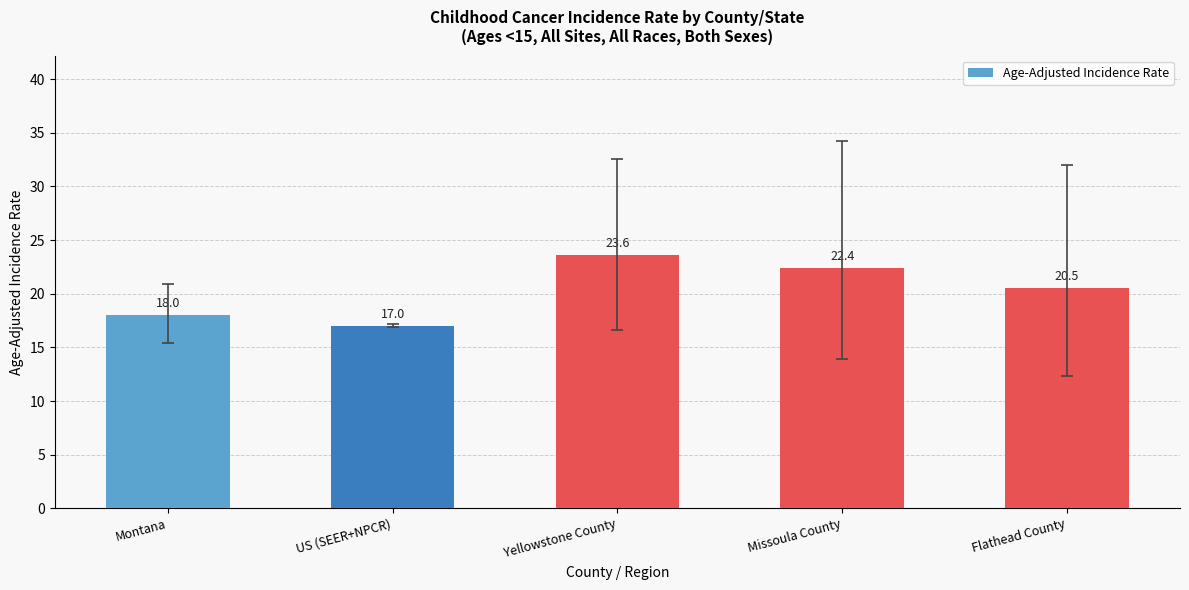

At which label does the data first exceed 20?

Yellowstone County